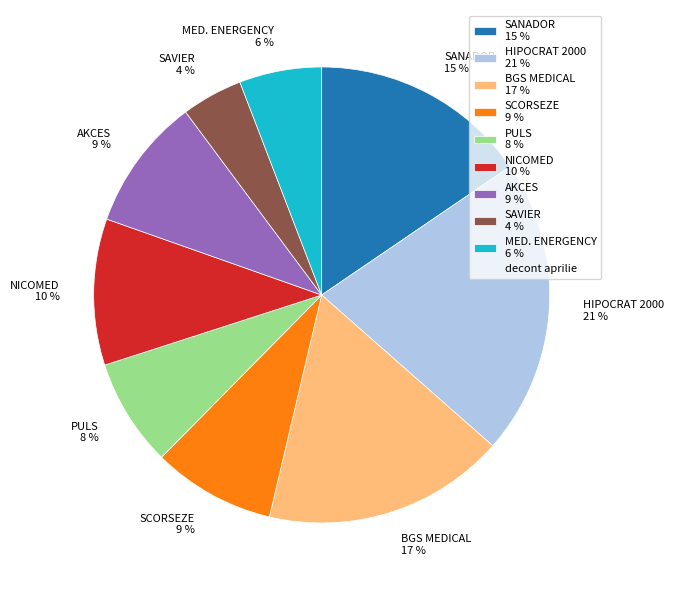

Count the number of slices in the pie.

9